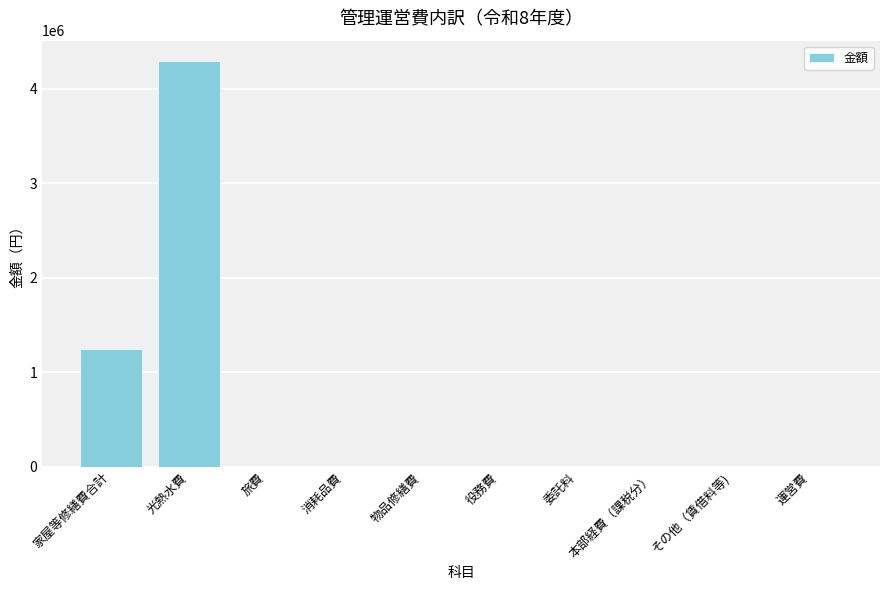

The value at 物品修繕費 is 0. True or false?

True